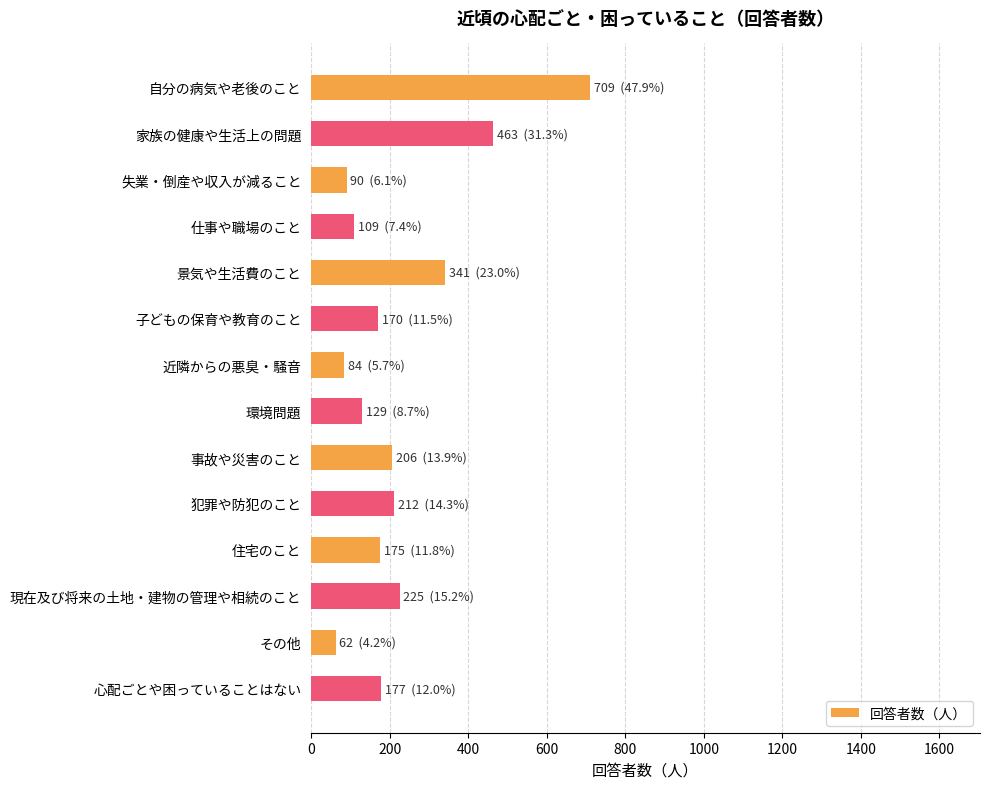

What is the sum of all values?

3152